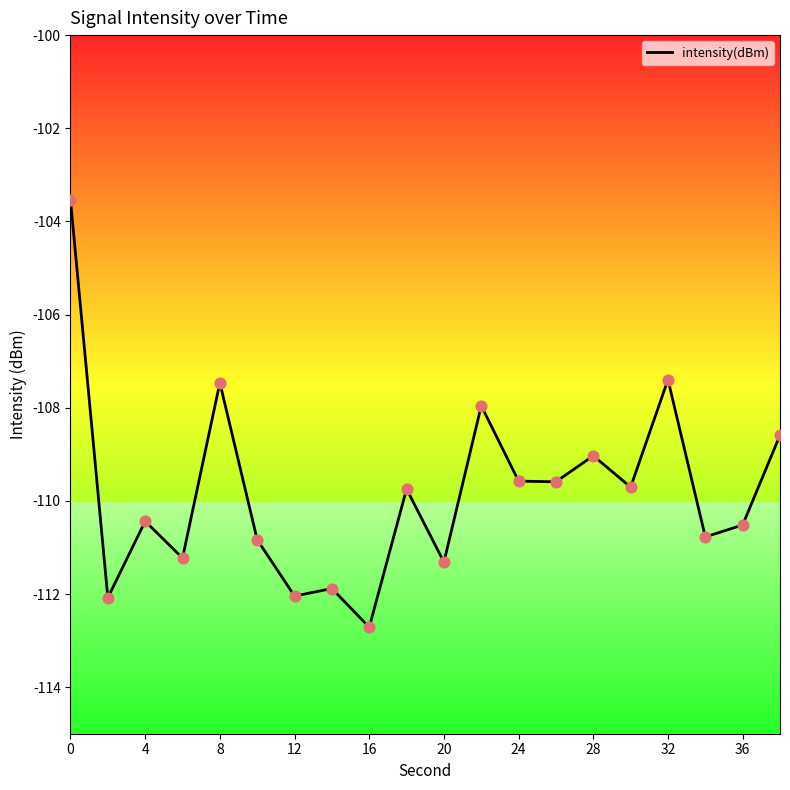

What is the difference between the maximum and minimum values?

9.2